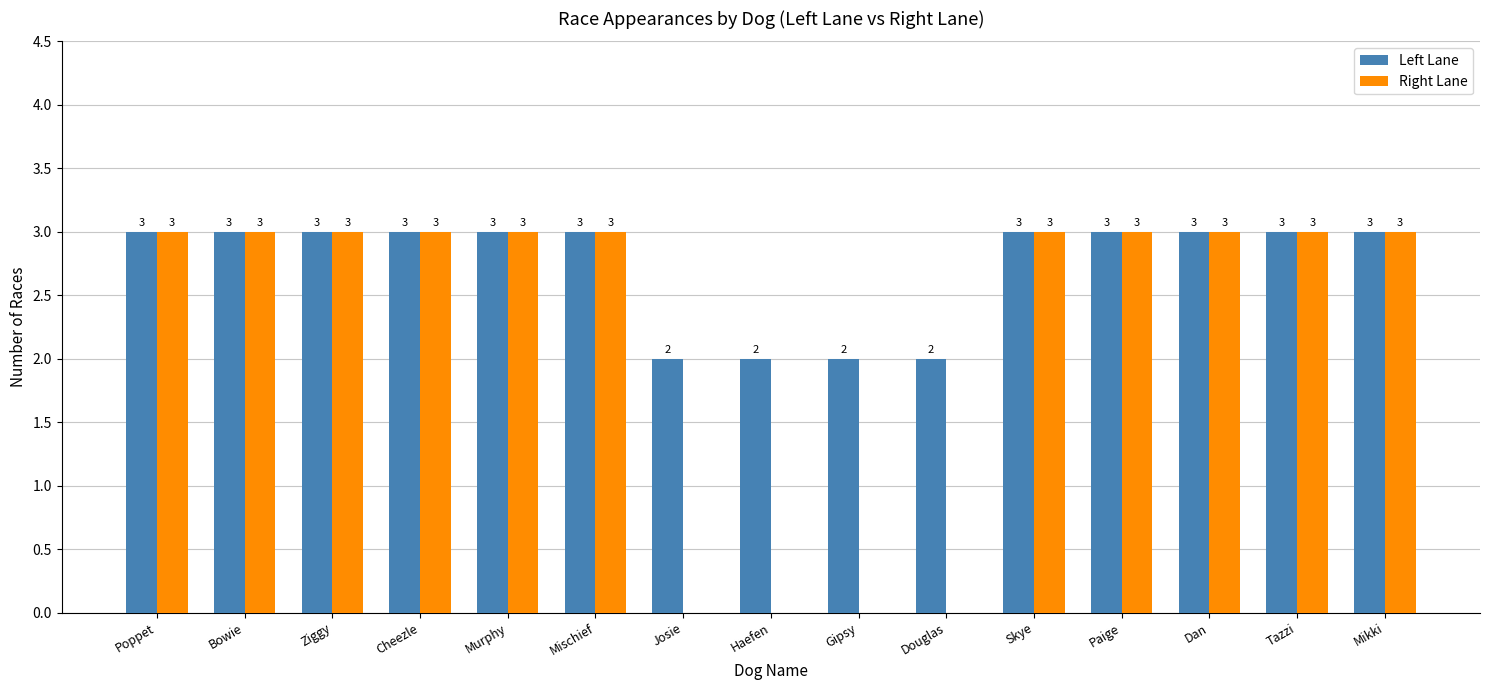

Which series has the largest total across all categories?

Left Lane